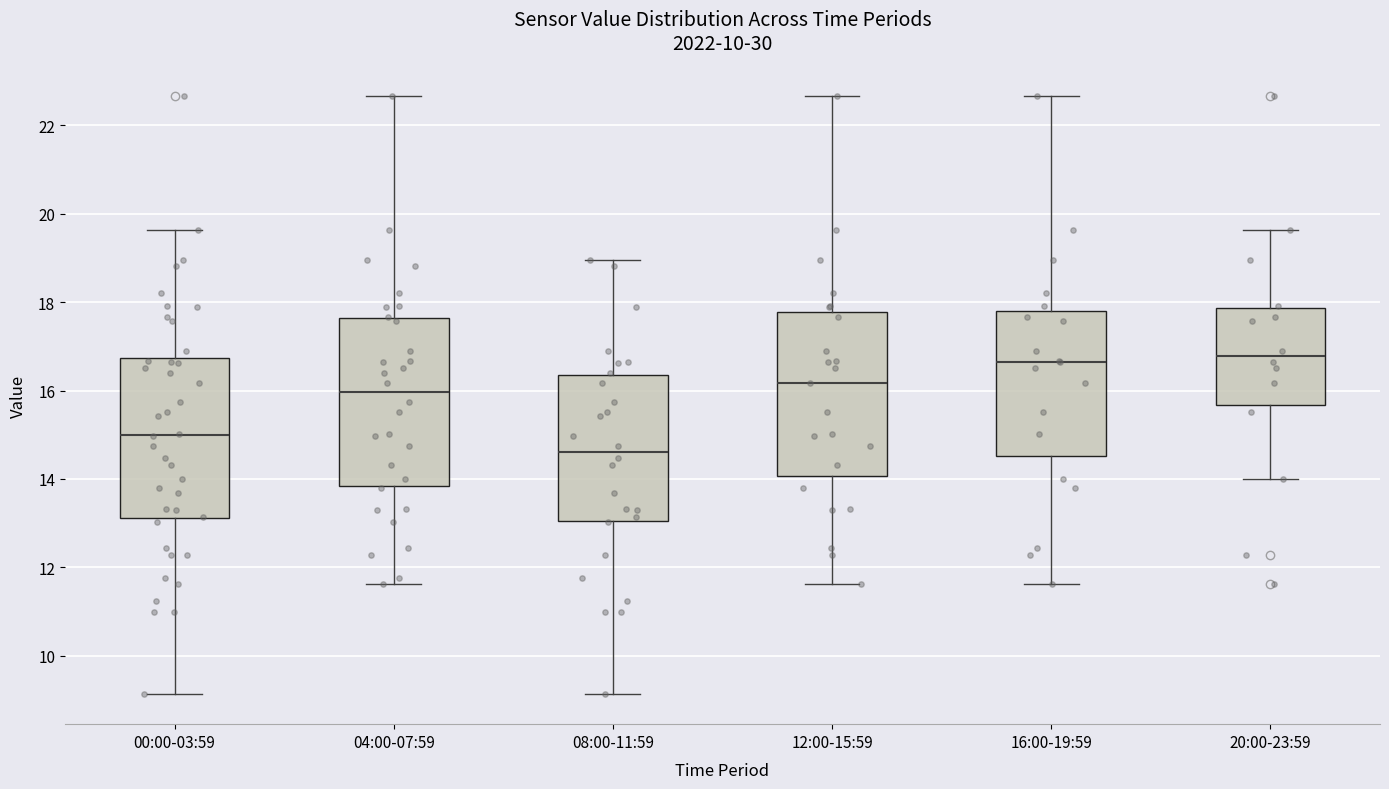

Reading left to right, read every box against the y-axis: the position of its median line, the range the box covers, and the ends of its whiskers. The values are not printed on the chart, so give them approximately, as read against the axis.

00:00-03:59: median 15.0, box 13.2 to 16.8, whiskers 9.2 to 19.6
04:00-07:59: median 16.0, box 13.8 to 17.6, whiskers 11.6 to 22.6
08:00-11:59: median 14.6, box 13.0 to 16.4, whiskers 9.2 to 19.0
12:00-15:59: median 16.2, box 14.0 to 17.8, whiskers 11.6 to 22.6
16:00-19:59: median 16.6, box 14.6 to 17.8, whiskers 11.6 to 22.6
20:00-23:59: median 16.8, box 15.6 to 17.8, whiskers 14.0 to 19.6